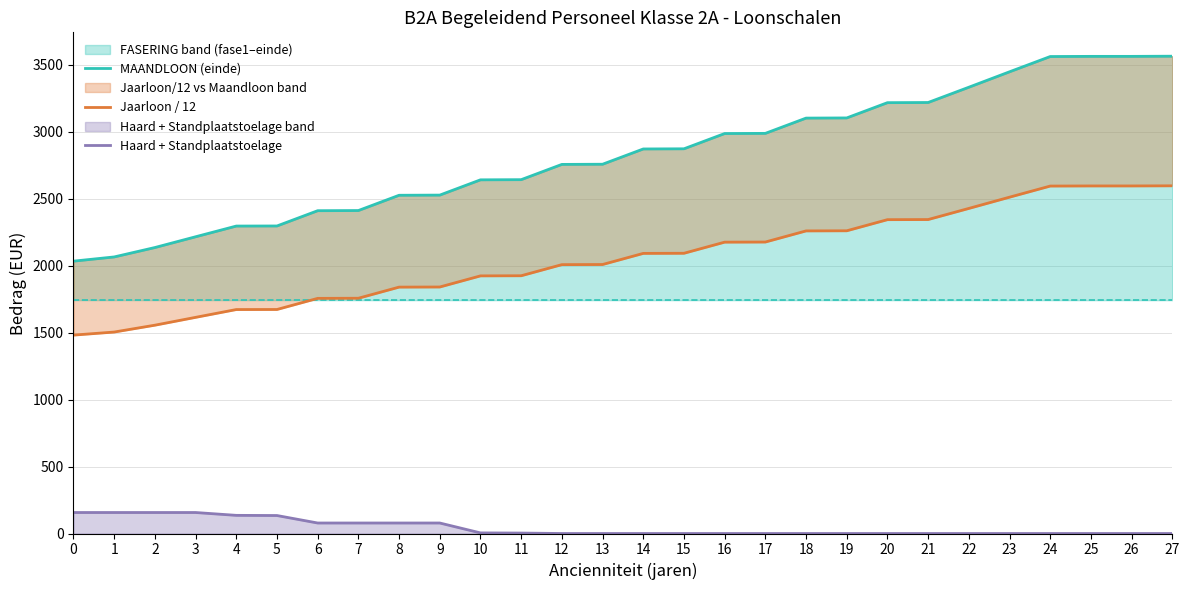

At which label is MAANDLOON (einde) closest to 2797?

13